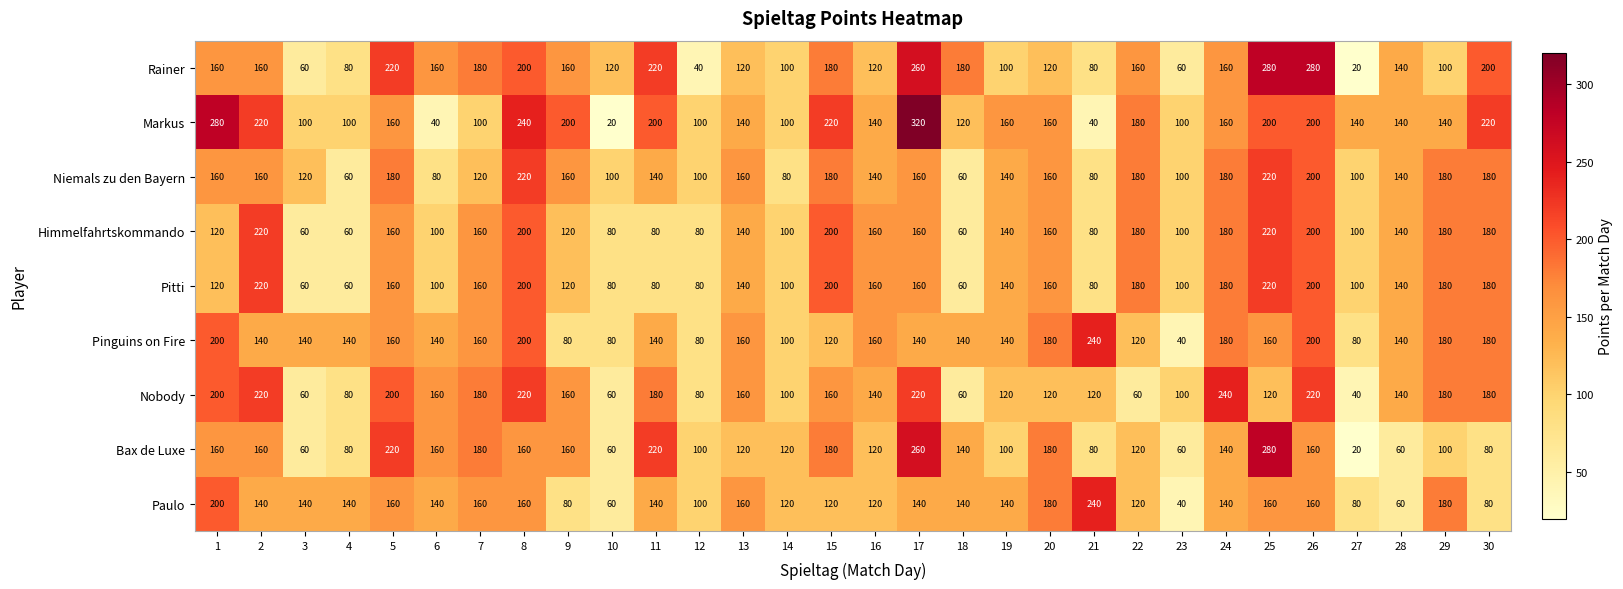

Between 1 and 10, which series saw the biggest shift?

Markus